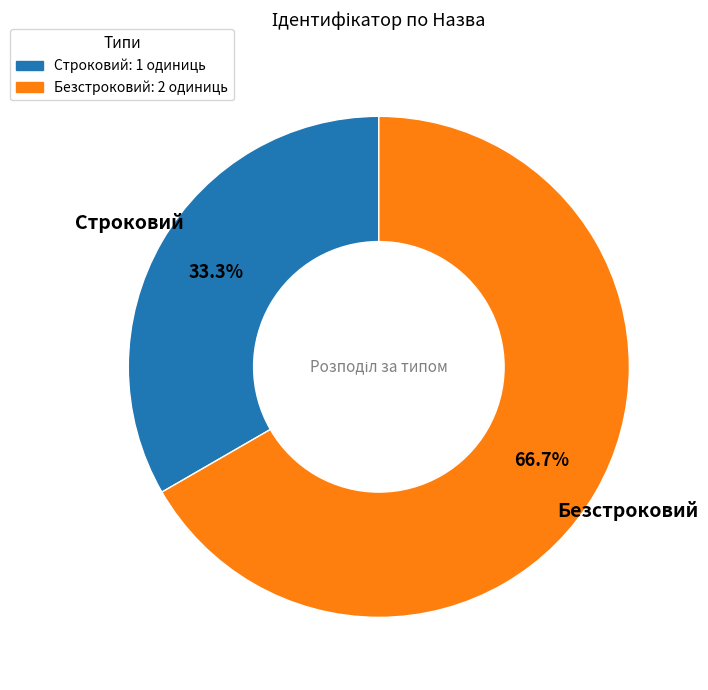

Combined, do Безстроковий and Строковий account for over 50%?

Yes